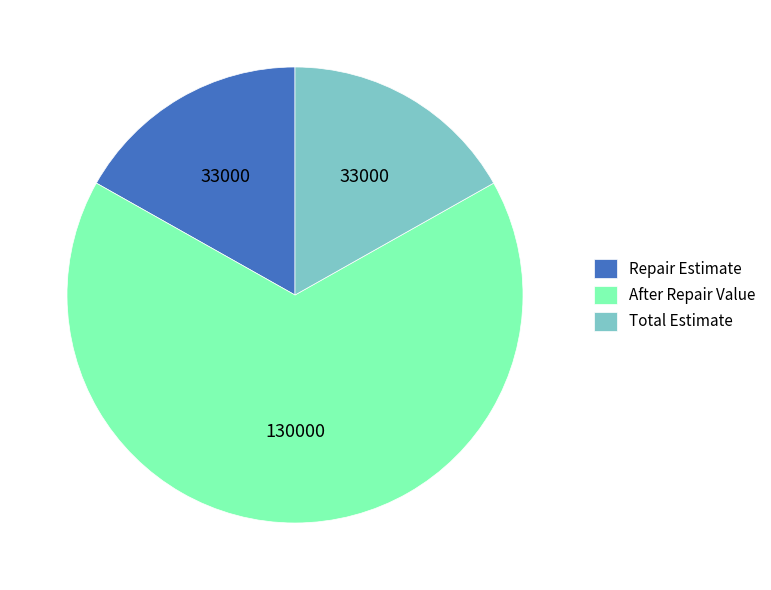

True or false: After Repair Value accounts for 72% of the total.

False